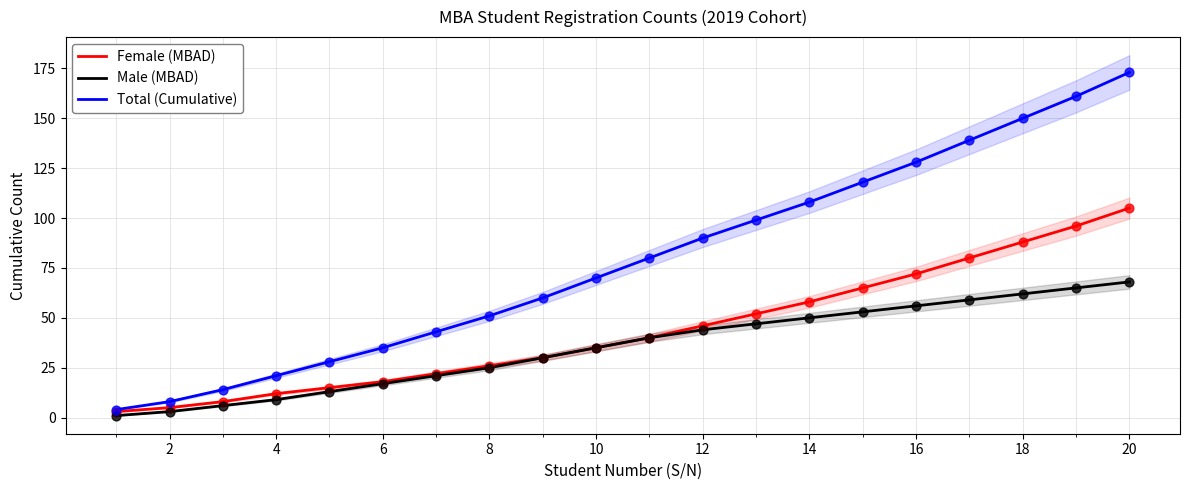

What are all the series names shown in the legend?

Female (MBAD), Male (MBAD), Total (Cumulative)